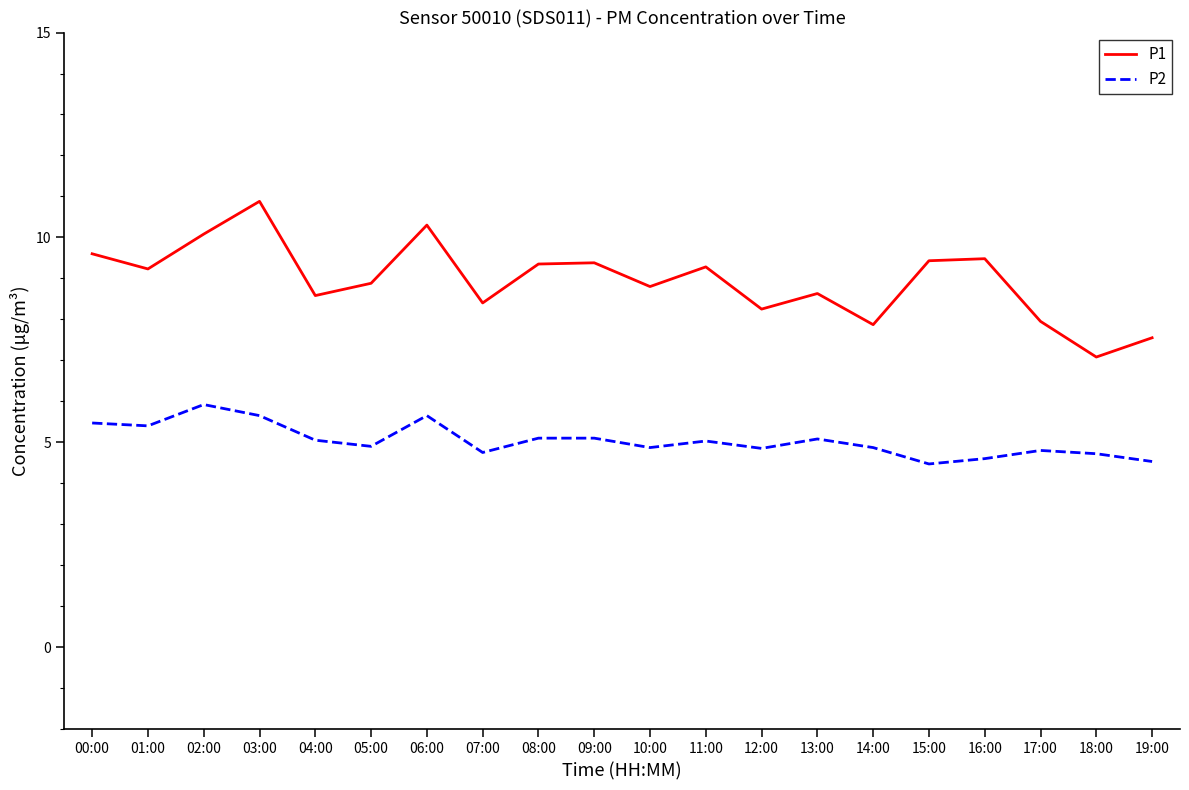

At which category does P2 reach its first local peak?

02:00